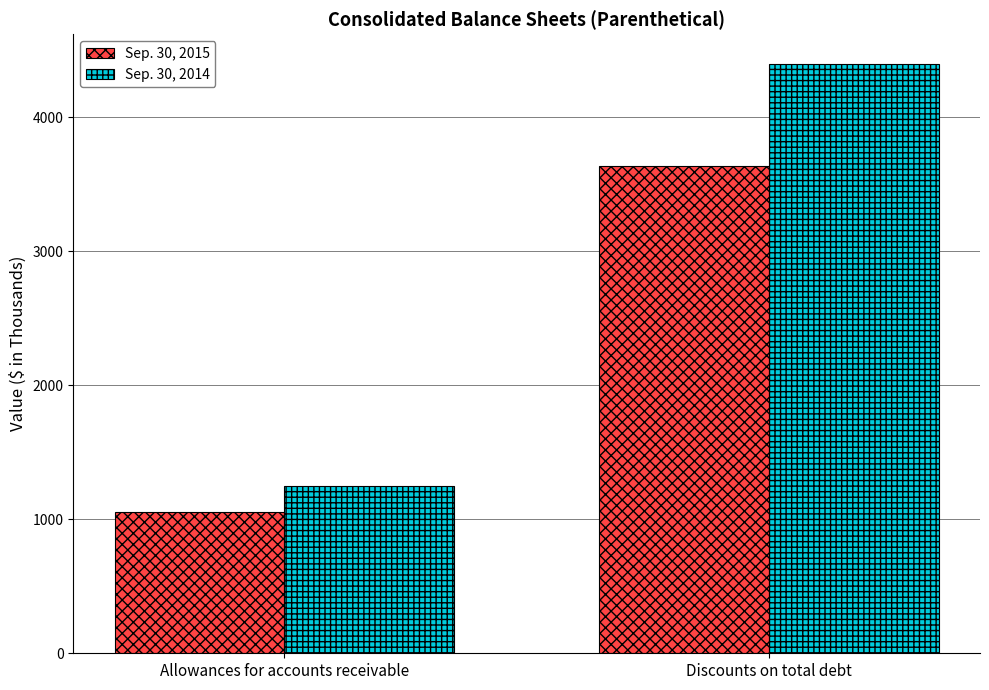

Which series has the largest range (max minus min)?

Sep. 30, 2014